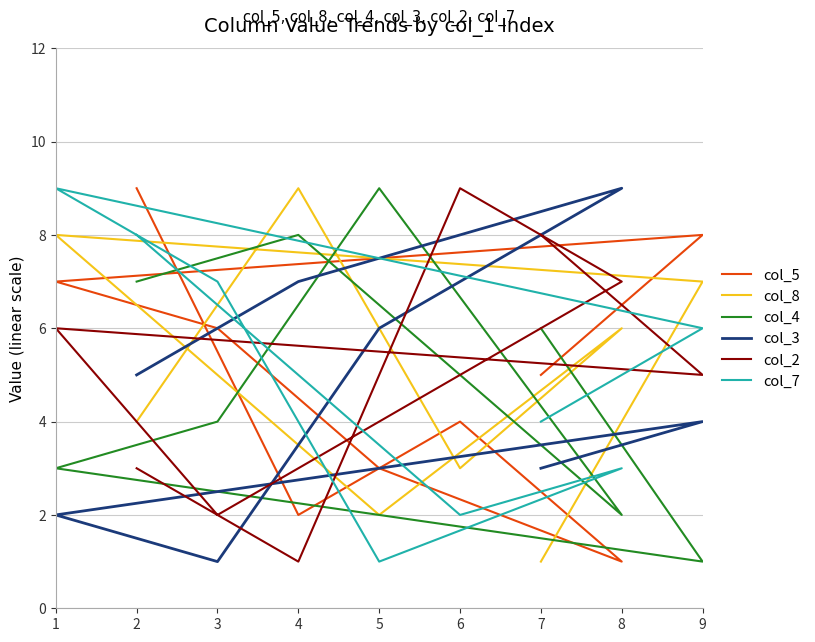

Does the chart display data point markers on the line(s)?

No